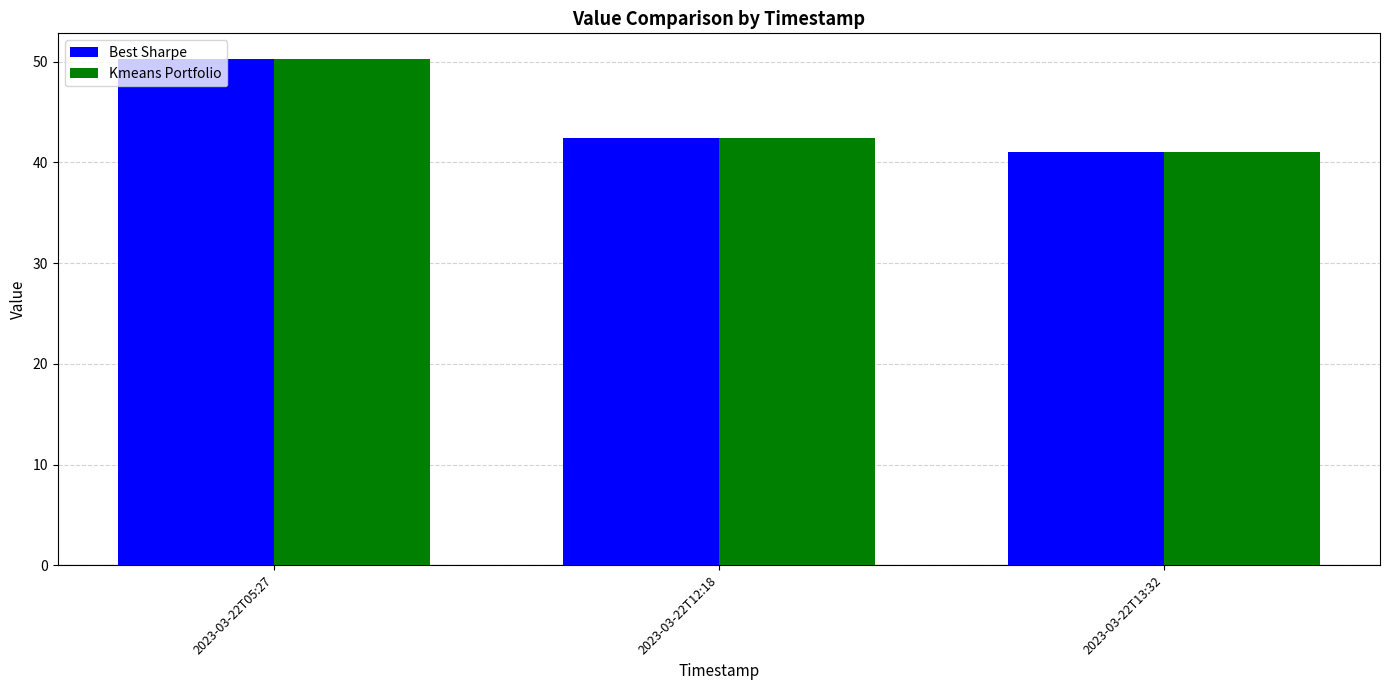

Reading left to right, extract all data points from this chart.

Best Sharpe: 50.3	42.4	41.0
Kmeans Portfolio: 50.3	42.4	41.0